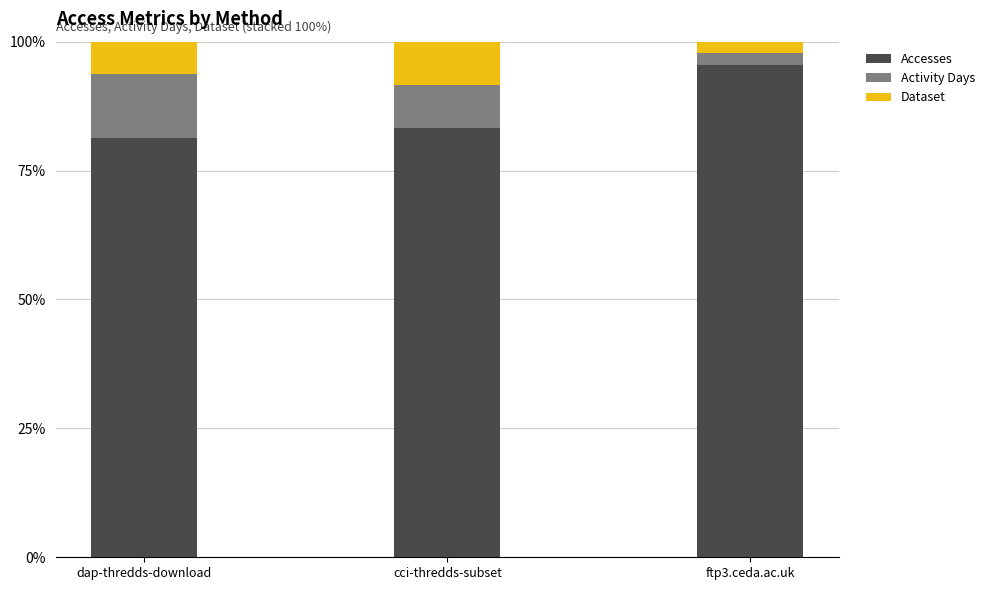

What are all the series names shown in the legend?

Accesses, Activity Days, Dataset